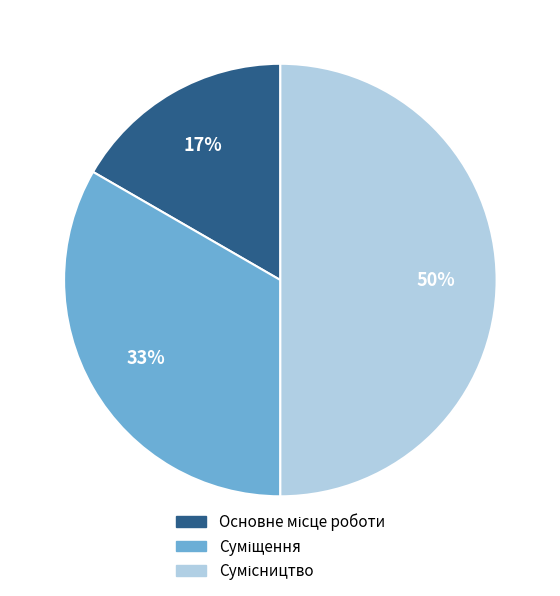

To the nearest percent, what is the difference between the largest and smallest slice percentages?

33%